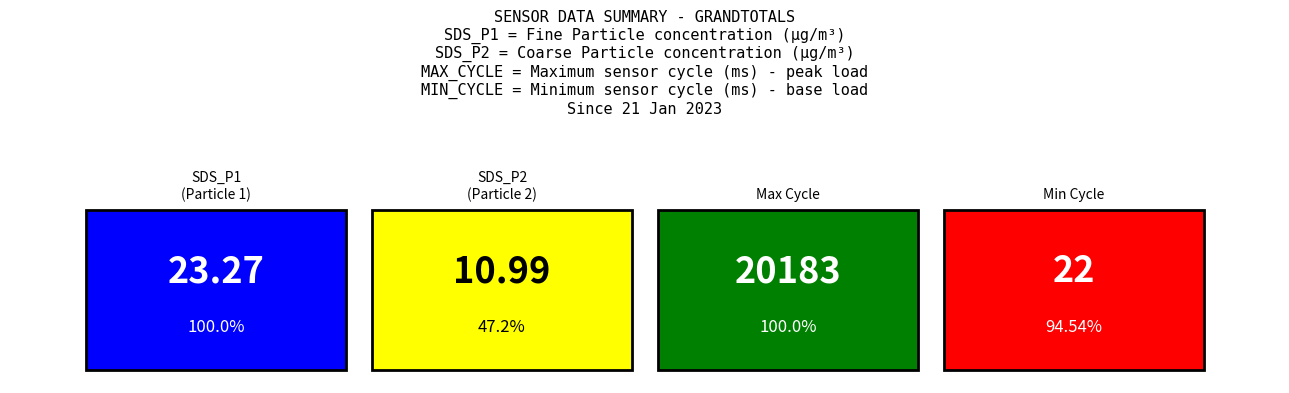

Rank the series at Max_cycle mean from highest to lowest value.

Max_cycle, SDS_P1, Min_cycle, SDS_P2